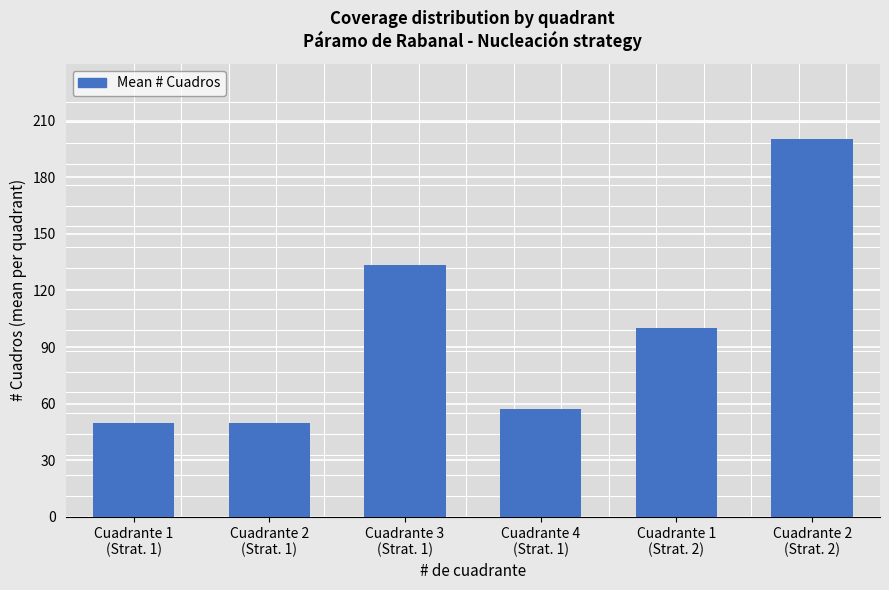

What is the label of the 1st bar from the right?

Cuadrante 2
(Strat. 2)